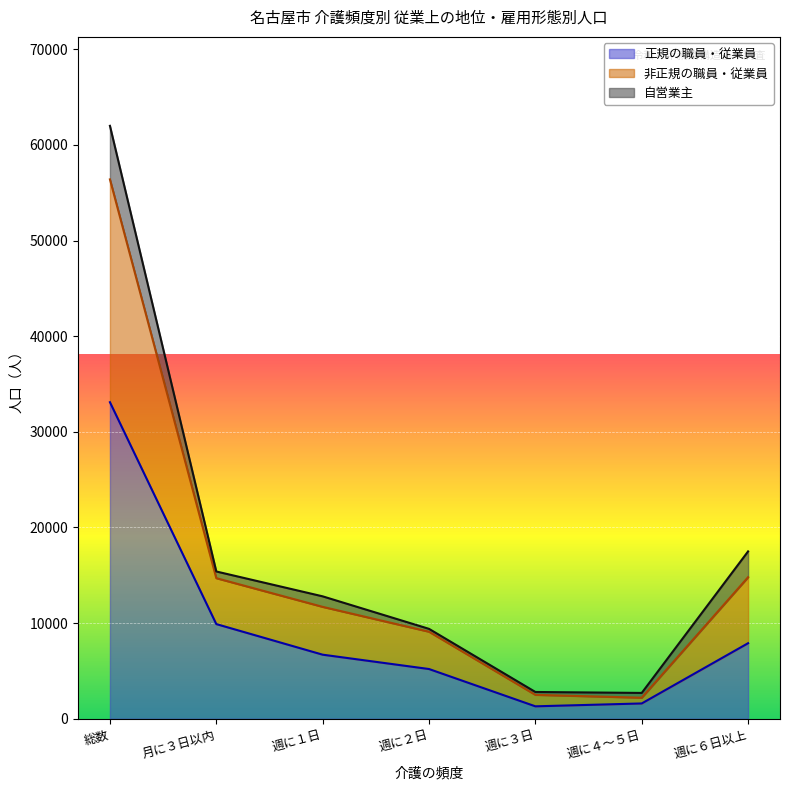

What position from the left is 総数?

1